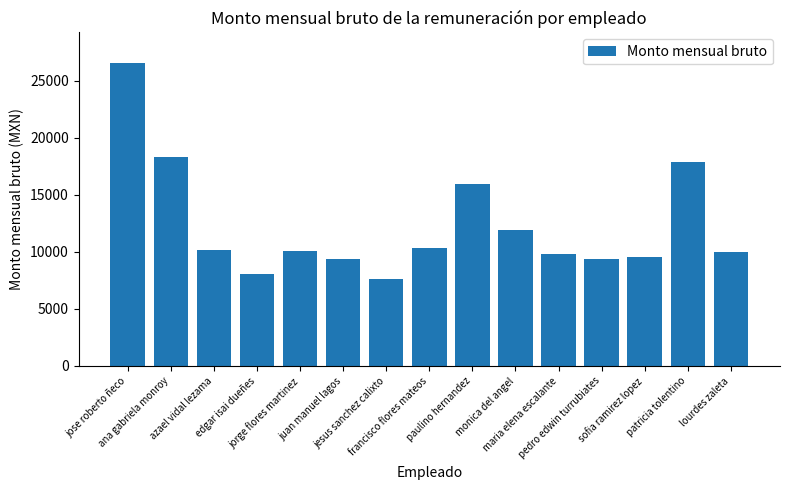

Which label corresponds to the smallest value in the chart?

jesus sanchez calixto